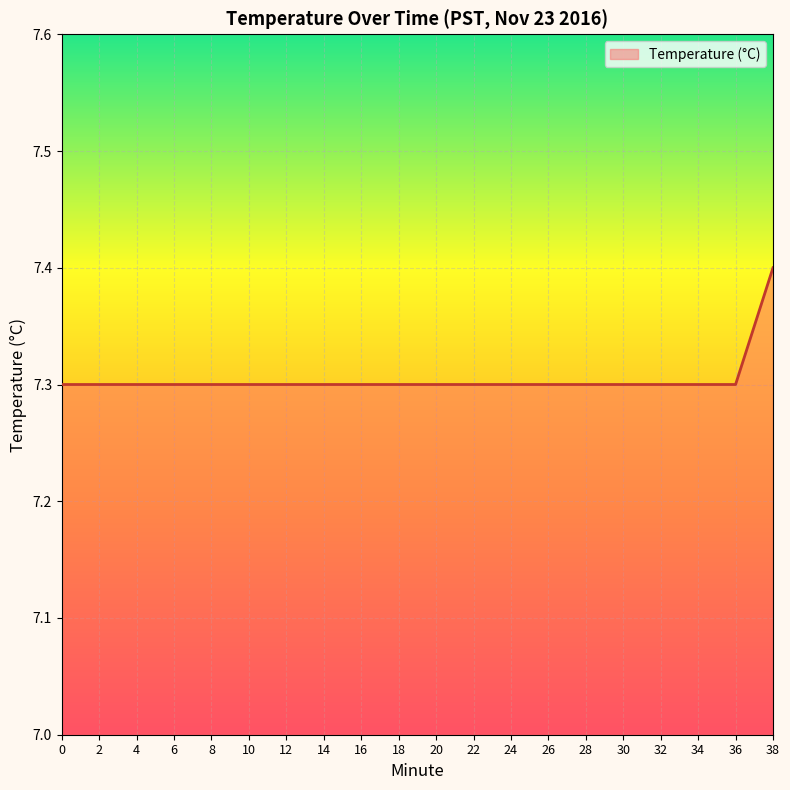

Count the values in the range 7 to 8.

20